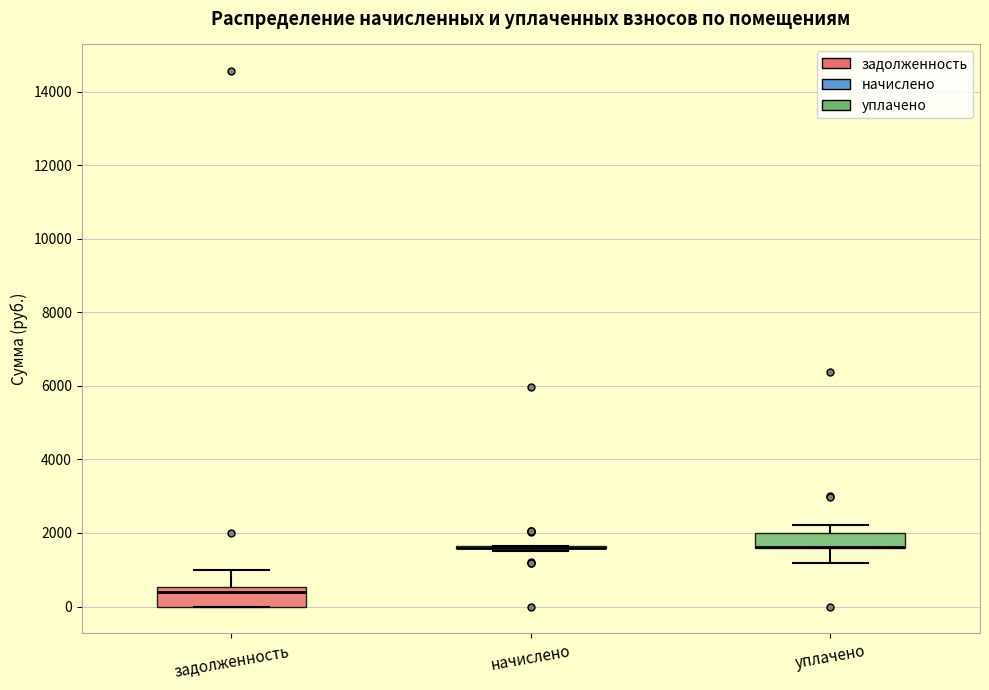

Where does the lower whisker of the box for уплачено end on the y-axis? The values are not printed on the chart, so give them approximately, as read against the axis.

1200